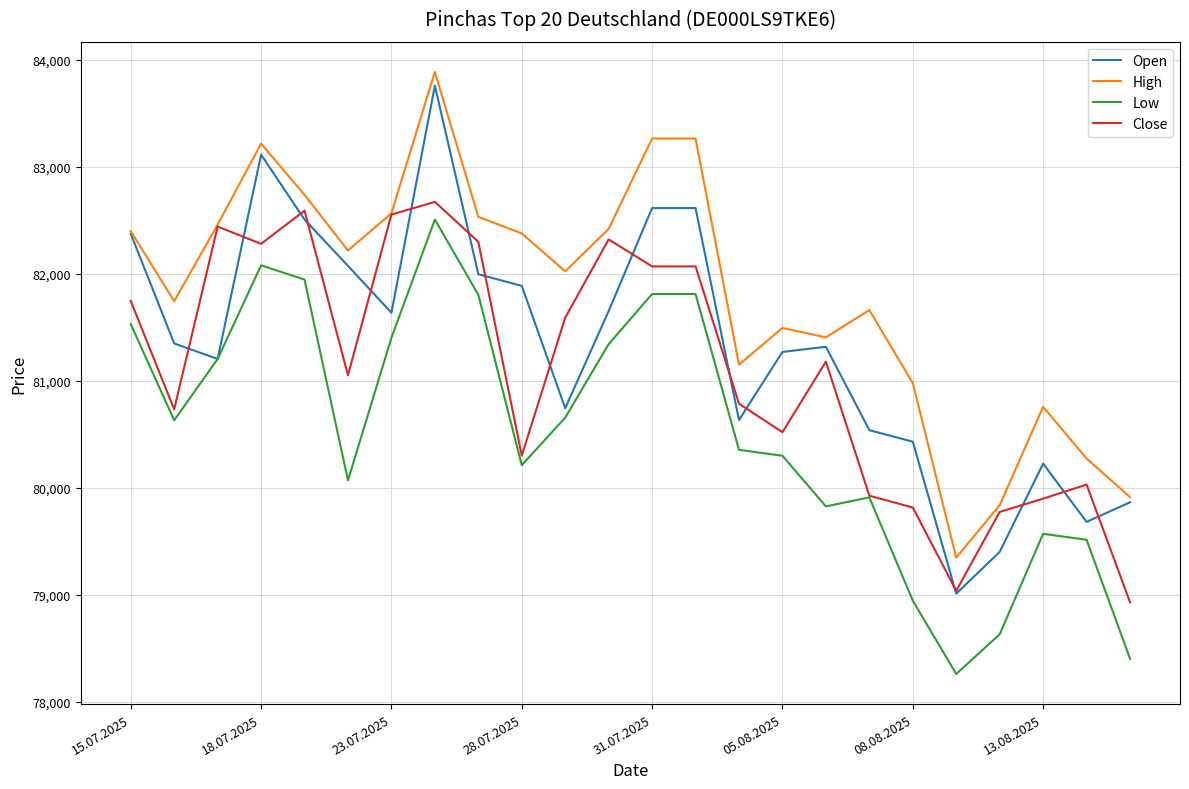

How many lines are shown in the chart?

4